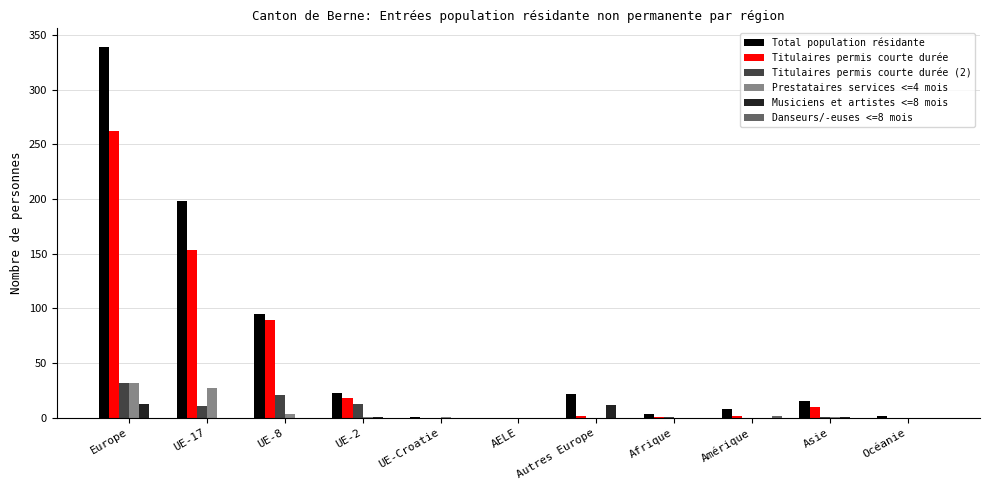

Which series changed the most between UE-17 and Autres Europe?

Total population résidante